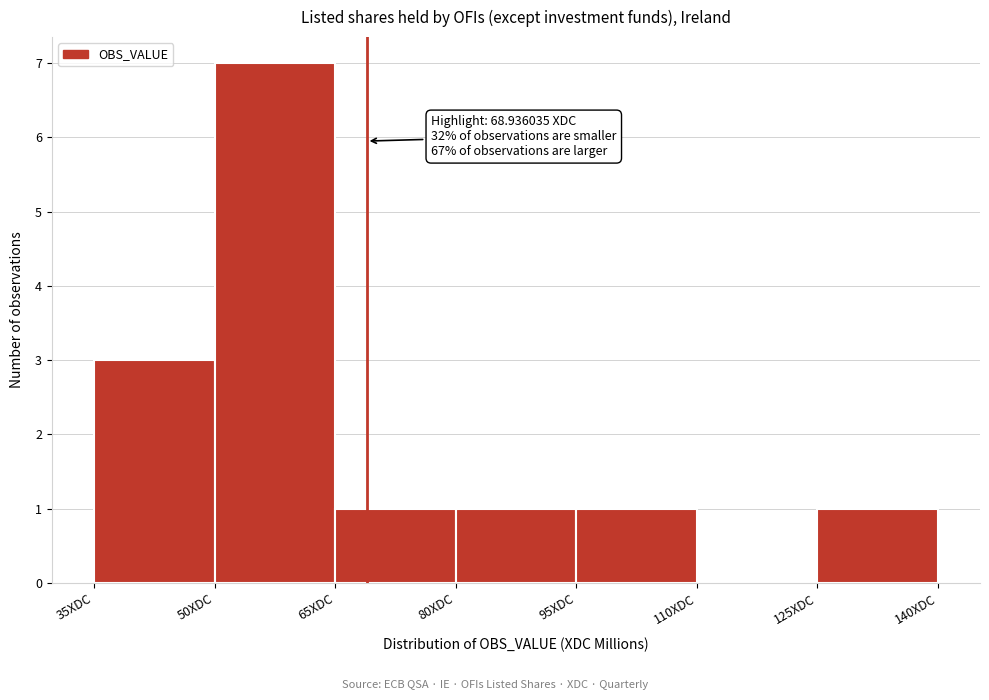

Which range on the x-axis has the tallest bar?

50 to 65